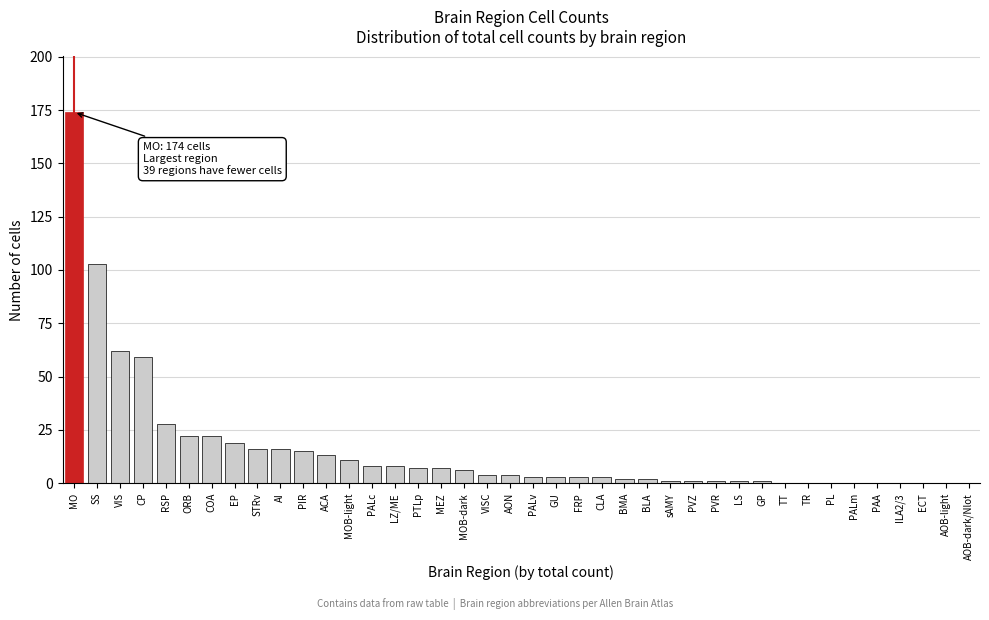

Which has a higher value, LZ/ME or PALv?

LZ/ME